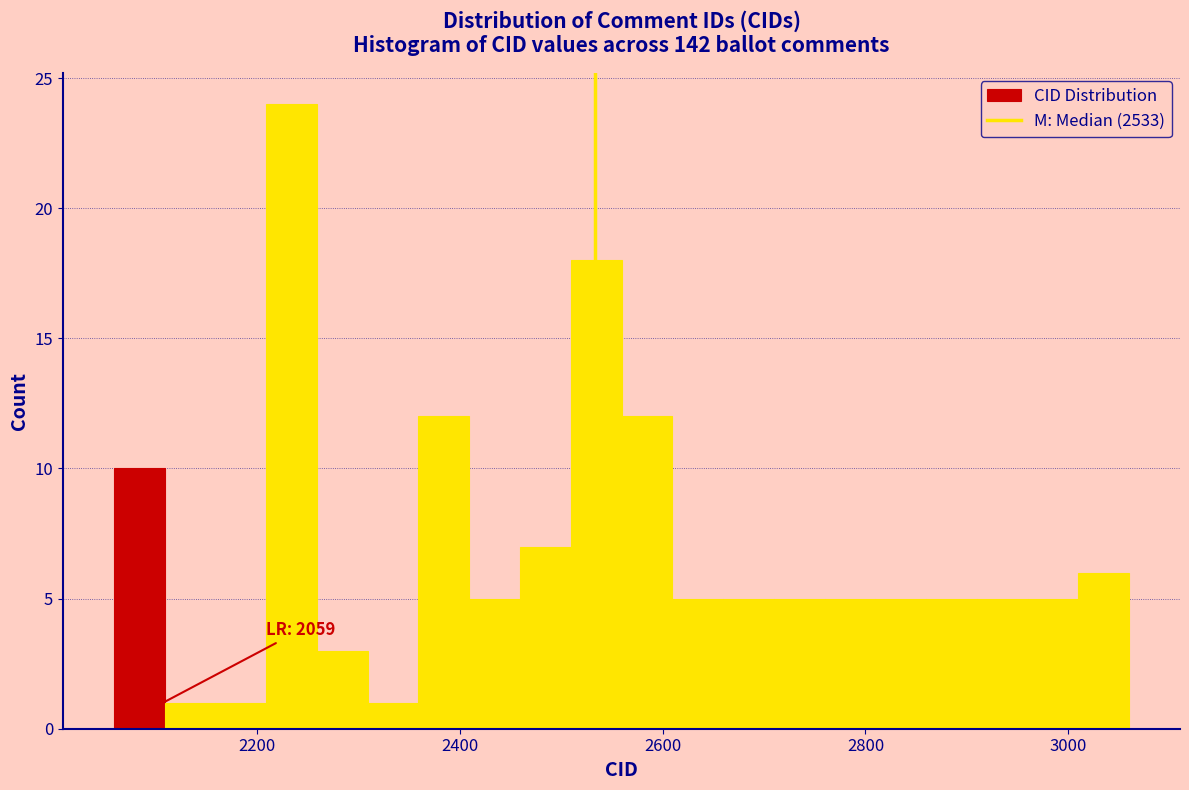

Around what value on the x-axis is the tallest bar? Give the approximate position of its centre, as read against the axis.

2240